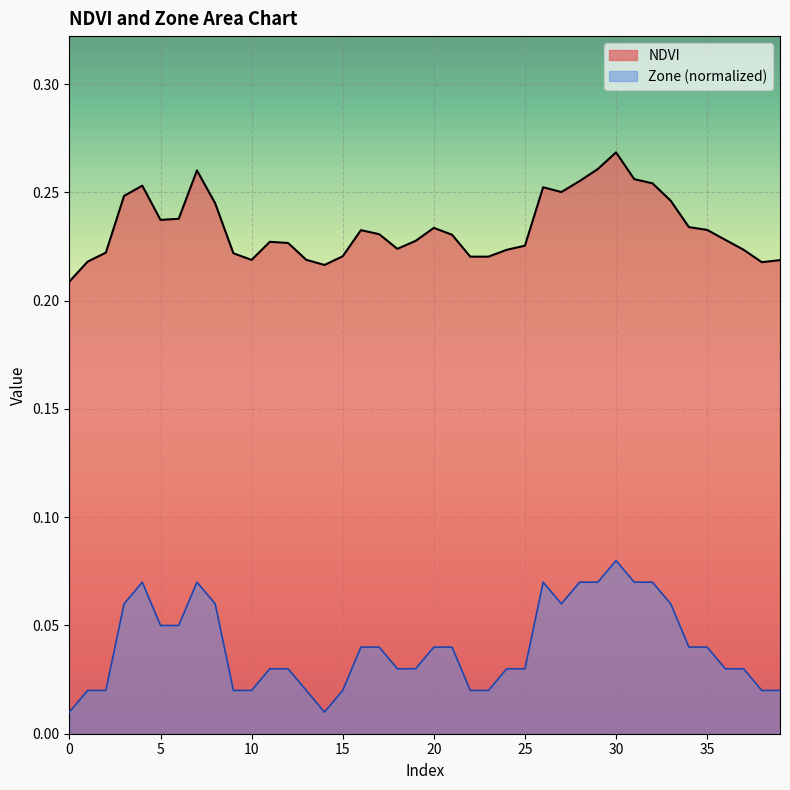

Reading right to left, extract all data points from this chart.

NDVI: 0.2	0.2	0.2	0.2	0.2	0.2	0.2	0.3	0.3	0.3	0.3	0.3	0.3	0.3	0.2	0.2	0.2	0.2	0.2	0.2	0.2	0.2	0.2	0.2	0.2	0.2	0.2	0.2	0.2	0.2	0.2	0.2	0.3	0.2	0.2	0.3	0.2	0.2	0.2	0.2
Zone: 0.0	0.0	0.0	0.0	0.0	0.0	0.1	0.1	0.1	0.1	0.1	0.1	0.1	0.1	0.0	0.0	0.0	0.0	0.0	0.0	0.0	0.0	0.0	0.0	0.0	0.0	0.0	0.0	0.0	0.0	0.0	0.1	0.1	0.1	0.1	0.1	0.1	0.0	0.0	0.0